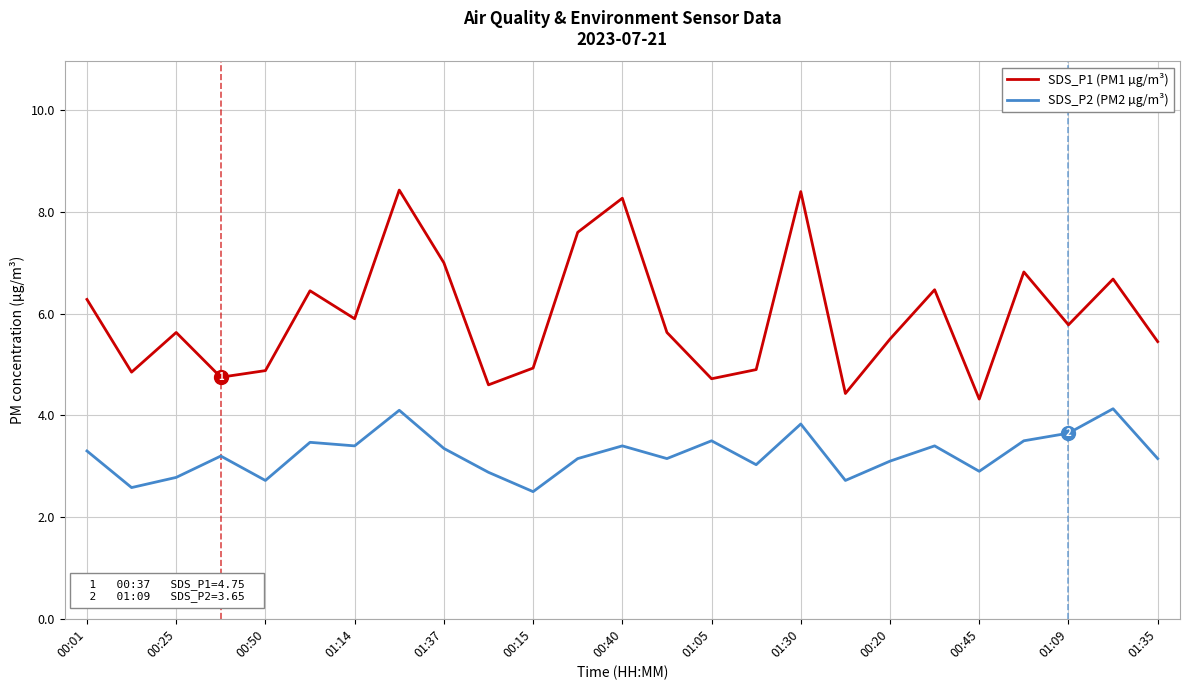

True or false: SDS_P1 (PM1 µg/m³) and SDS_P2 (PM2 µg/m³) cross at least once.

False